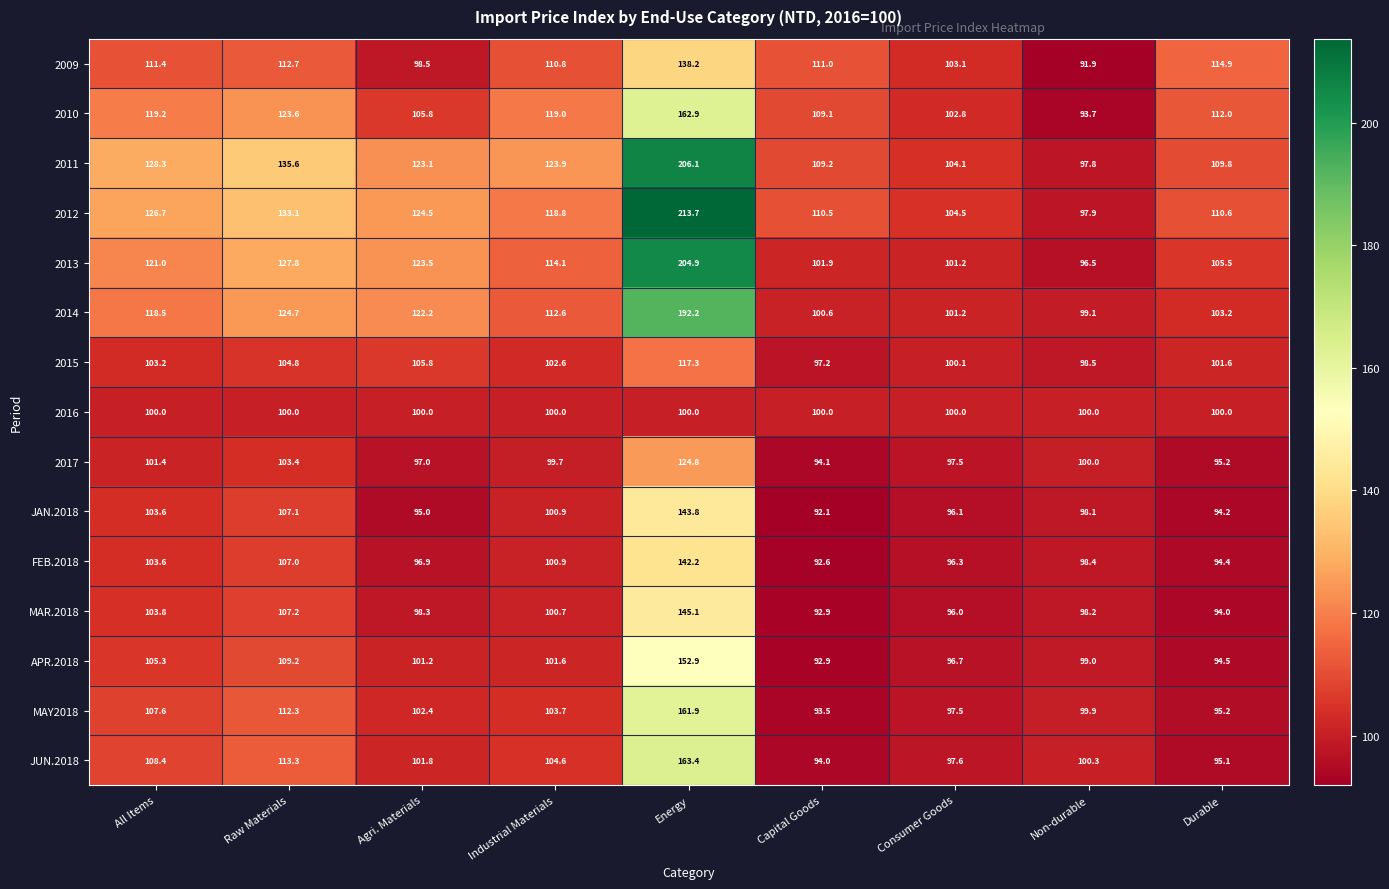

Which series has the widest spread of values?

2012